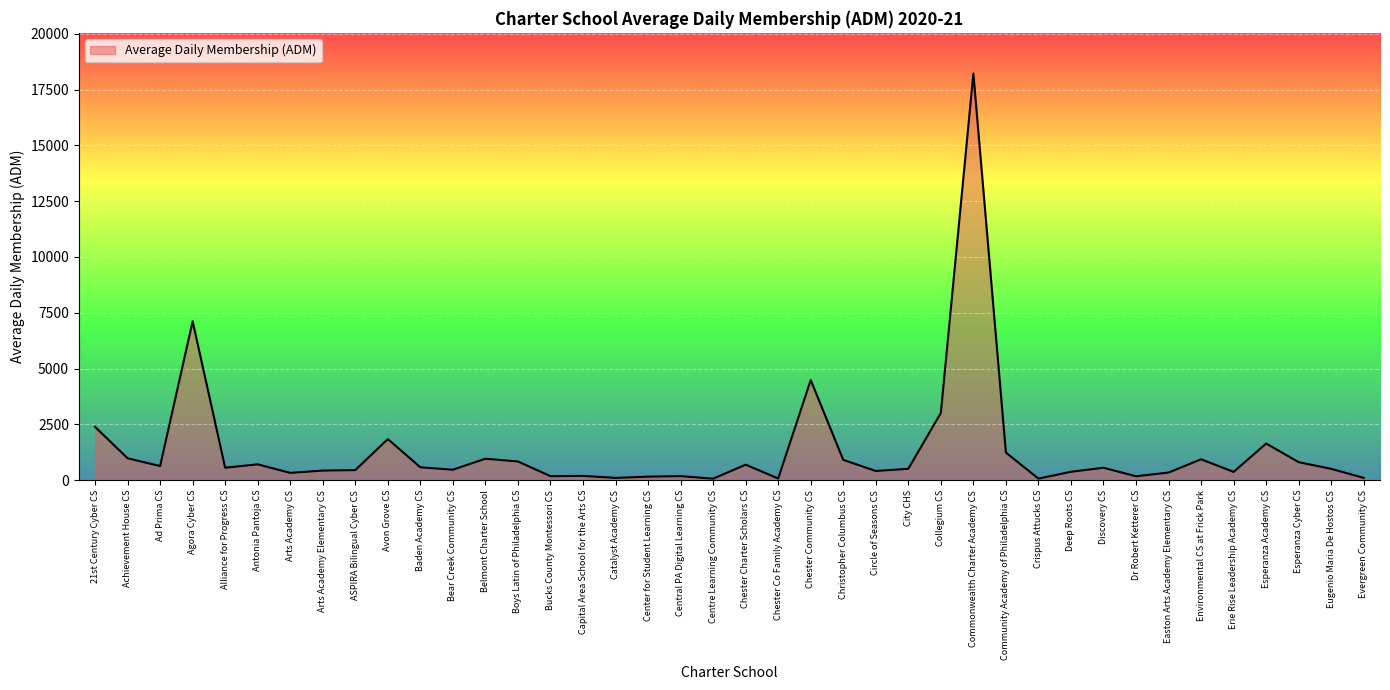

How many lines are shown in the chart?

1